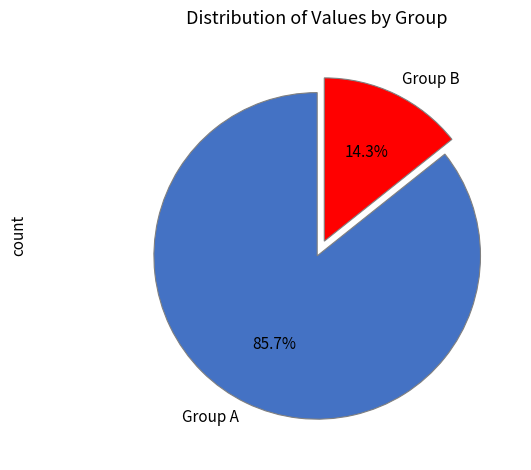

What is the ratio of the value at Group A to the value at Group B?

6.0